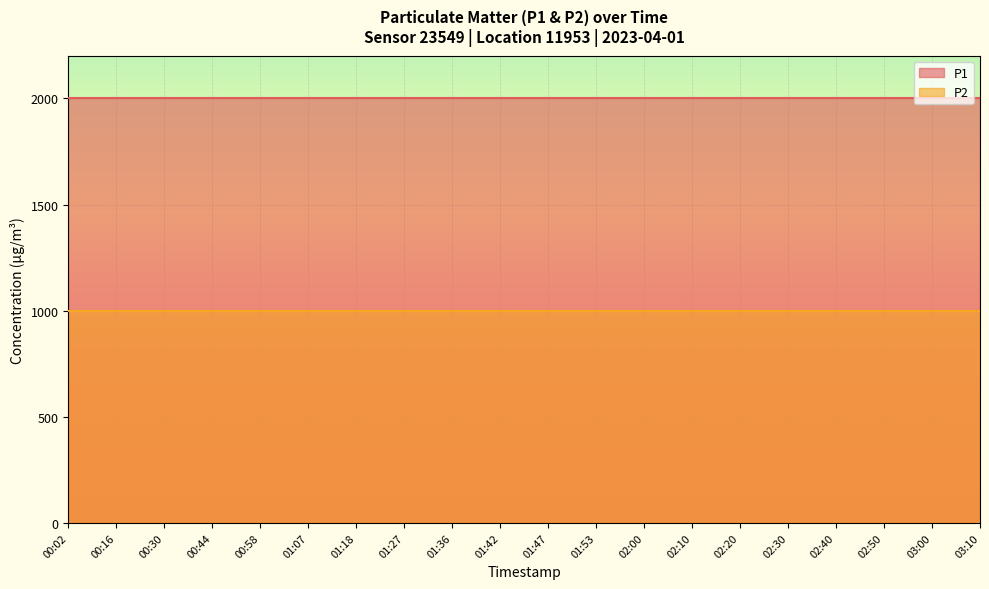

What is the sum of the P2 values at 02:20 and 01:27?

1999.8